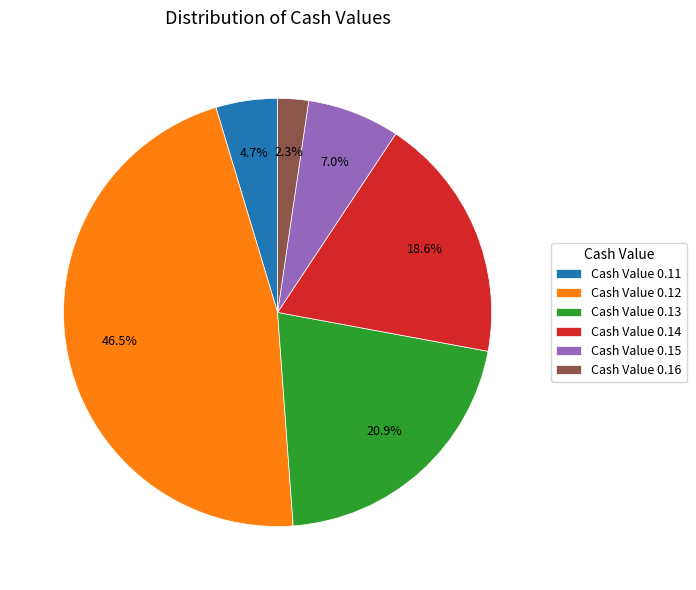

Rank the categories by value from highest to lowest.

Cash Value 0.12, Cash Value 0.13, Cash Value 0.14, Cash Value 0.15, Cash Value 0.11, Cash Value 0.16